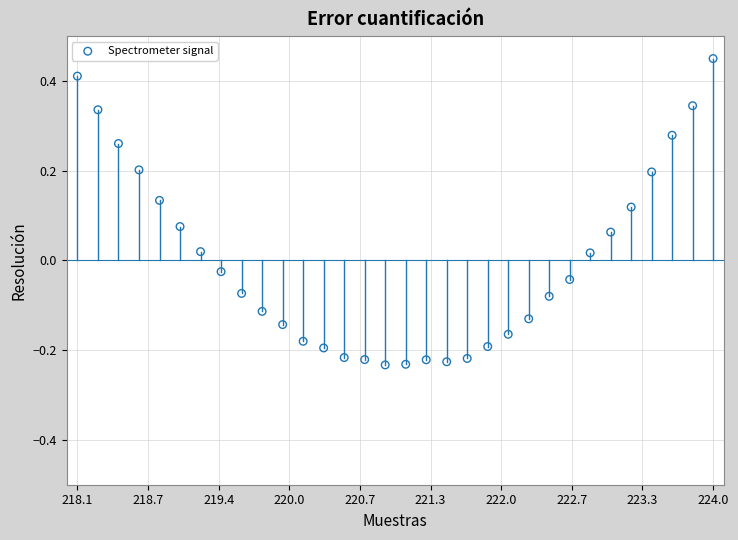

What is the range of X values (max minus min)?

5.9